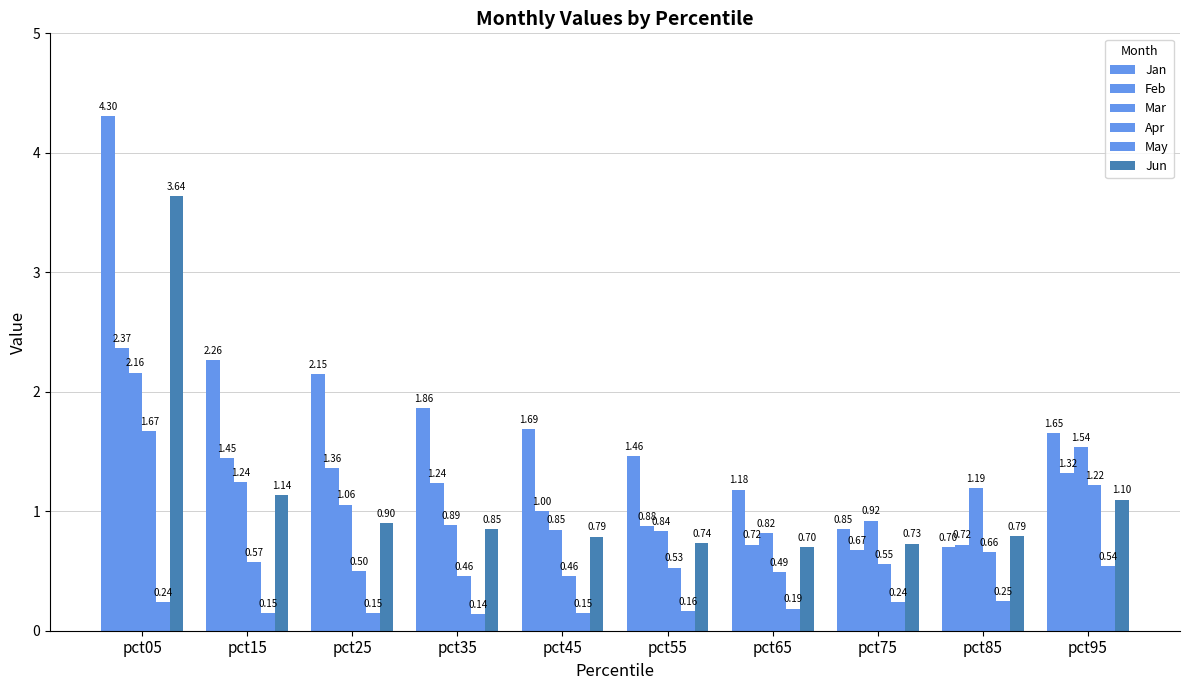

The value of Feb at pct15 is 2.2. True or false?

False